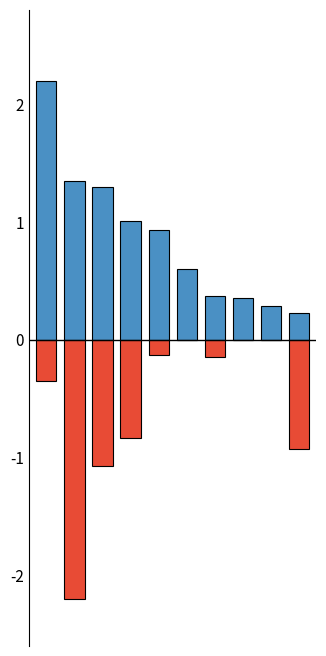

What is the lowest value of the BREEDING SWINE (MONTH) series?

-2.2